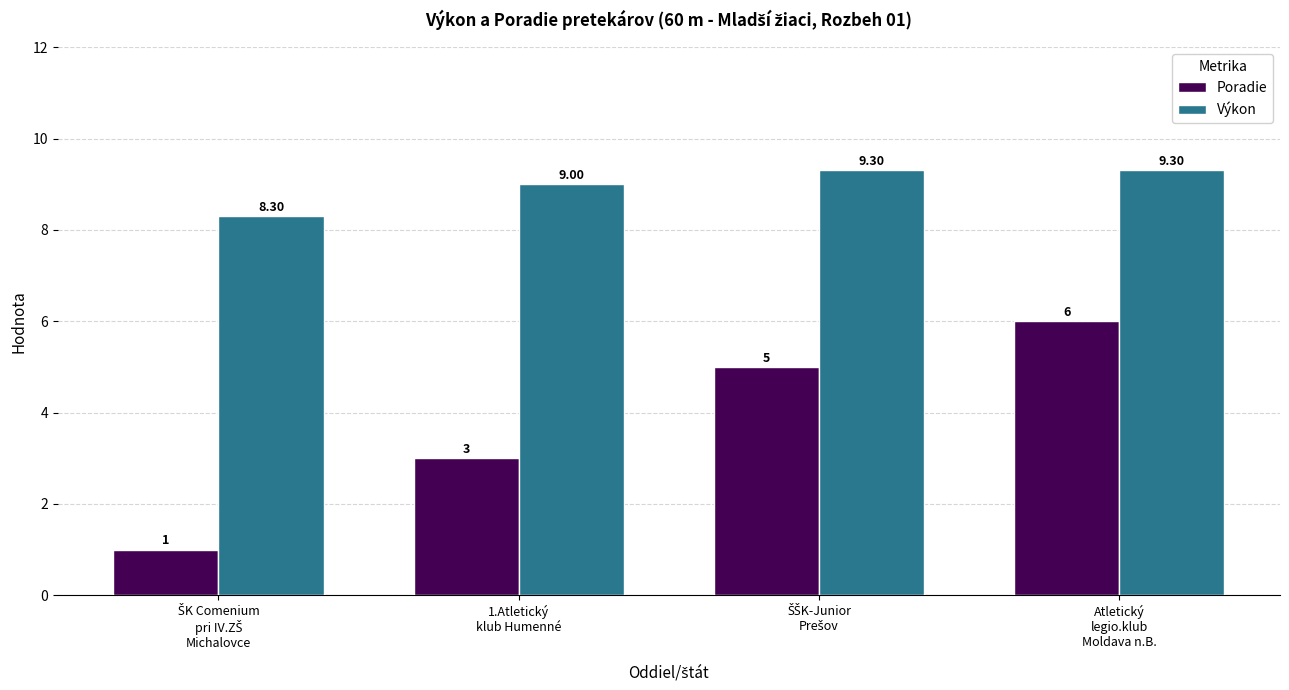

Rank the series by their maximum value, from highest to lowest.

Výkon, Poradie